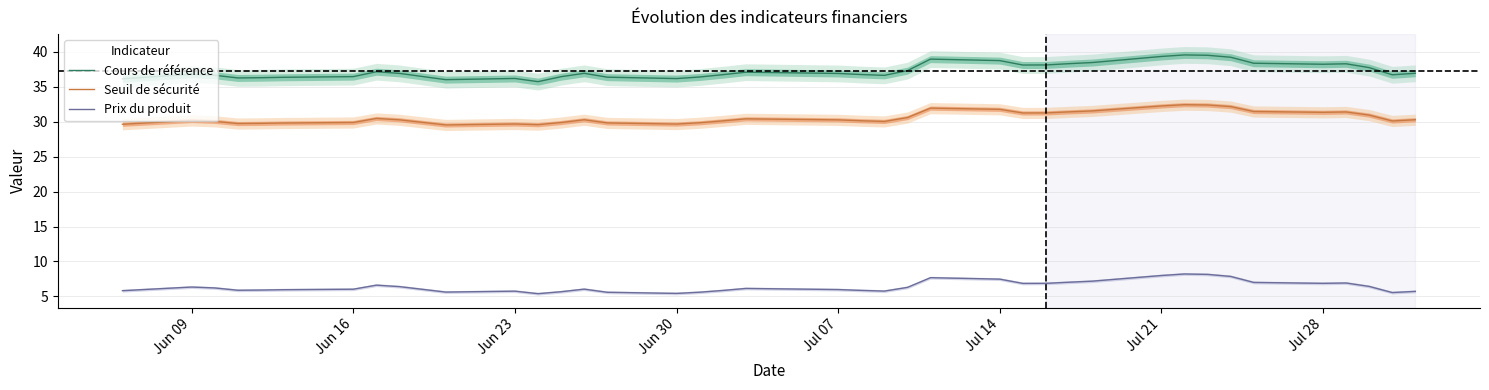

The Seuil de sécurité series shows 7.9 at Jun 30. True or false?

False